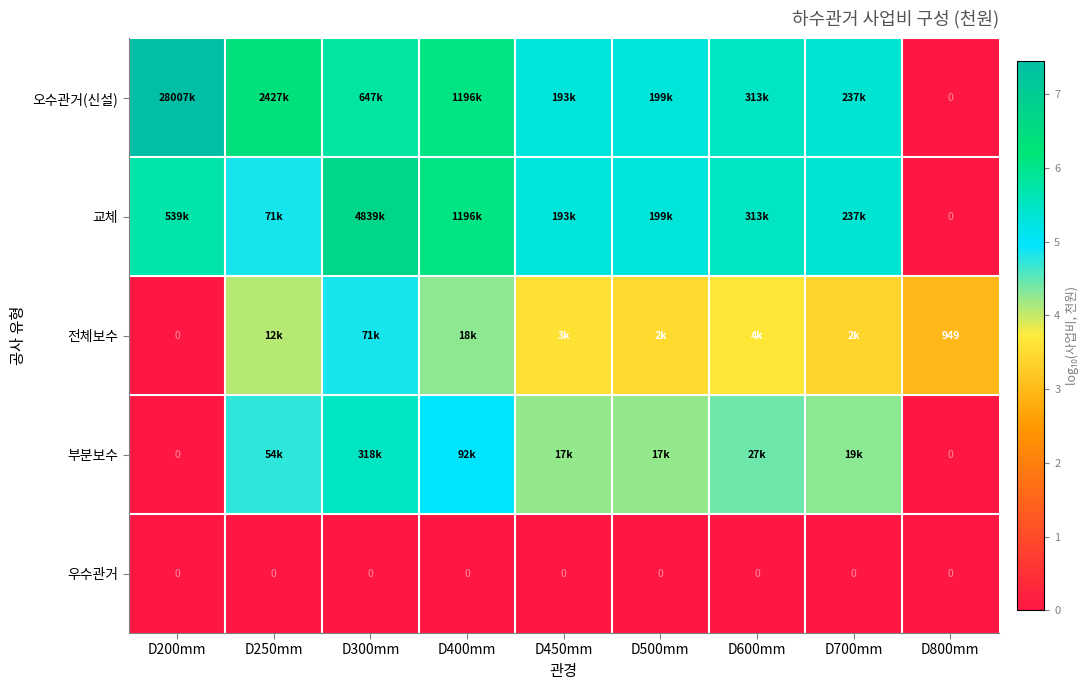

Rank the series at D500mm from highest to lowest value.

오수관거(신설), 교체, 부분보수, 전체보수, 우수관거